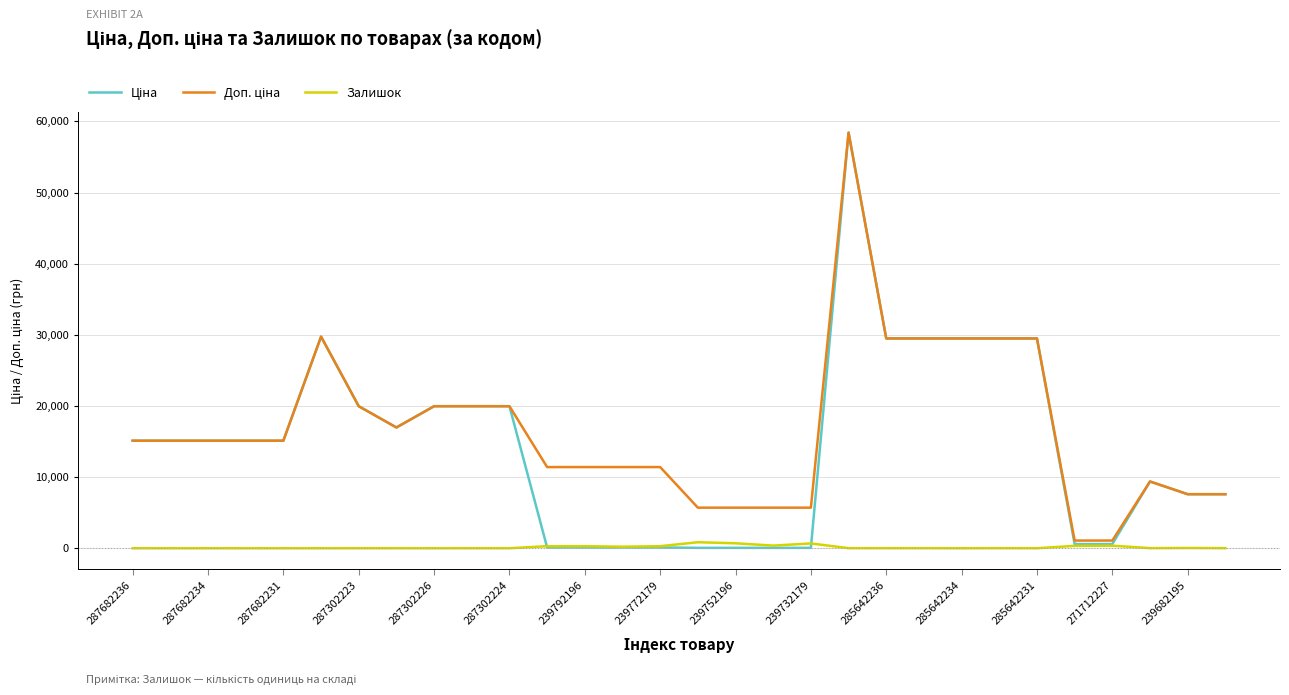

What is the difference between the maximum and minimum values in the Залишок series?

845.0